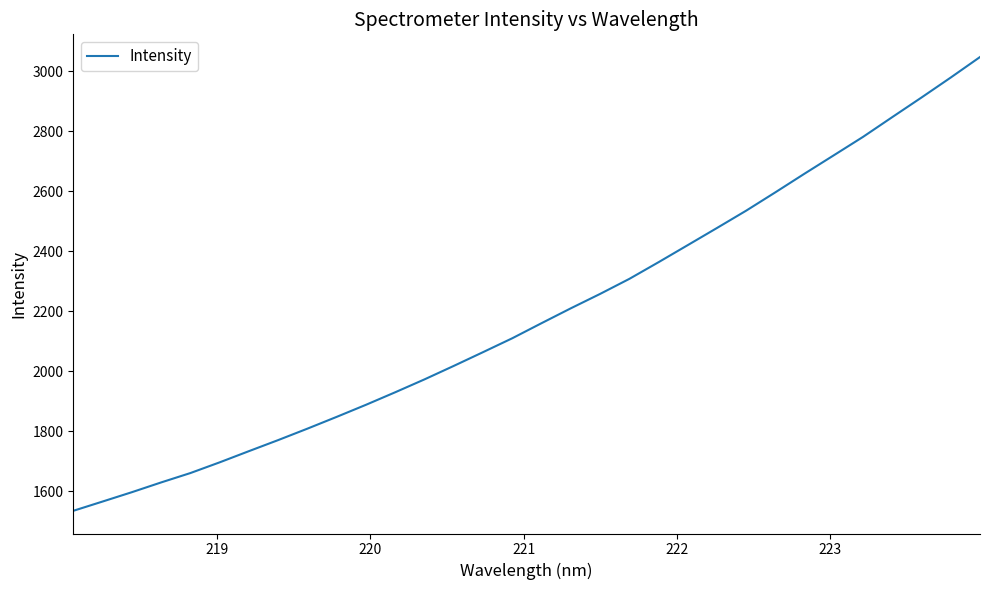

What is the difference between the maximum and minimum values?

1513.3